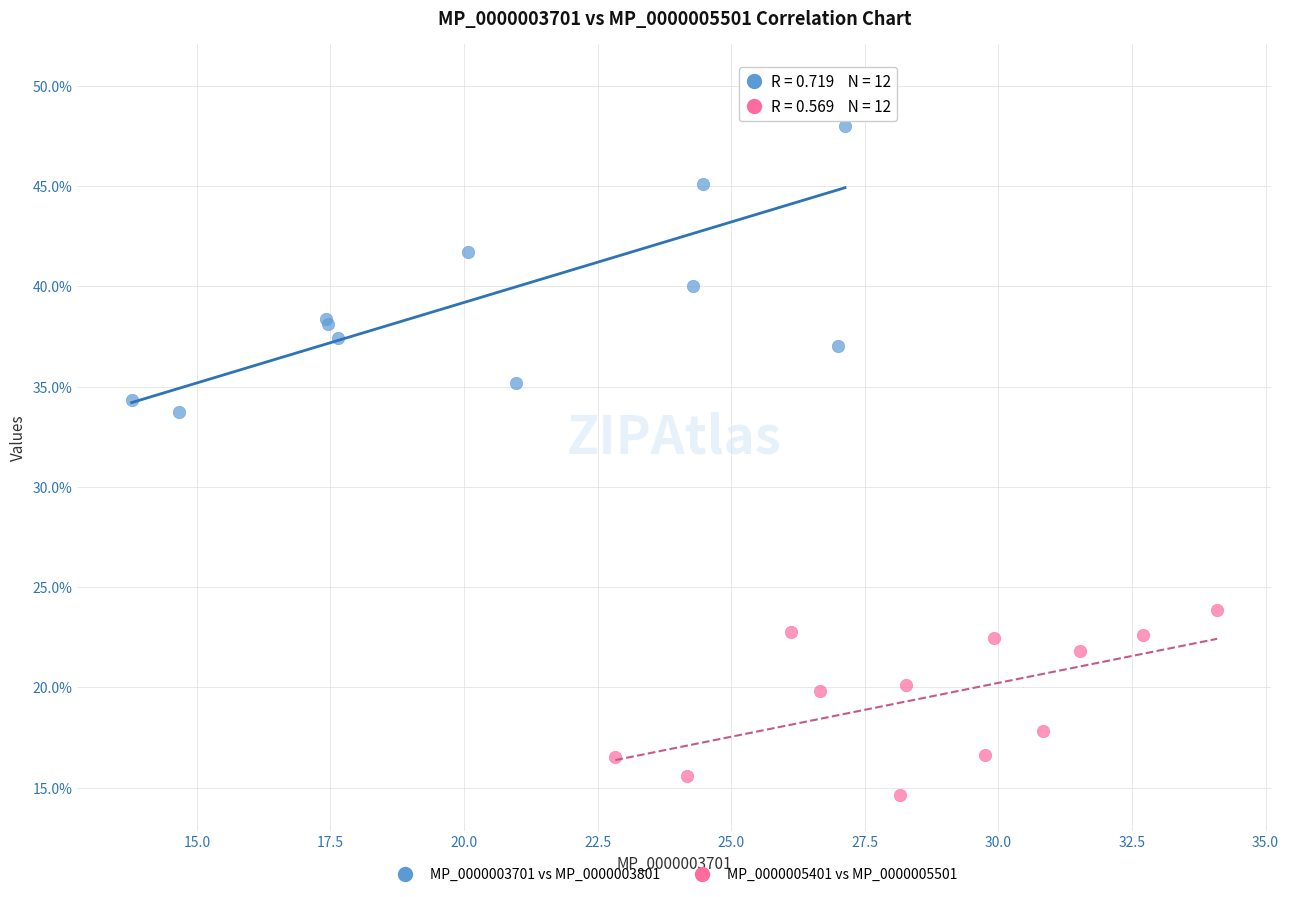

Which series has the largest Y range (max minus min)?

MP_0000003701 vs MP_0000003801